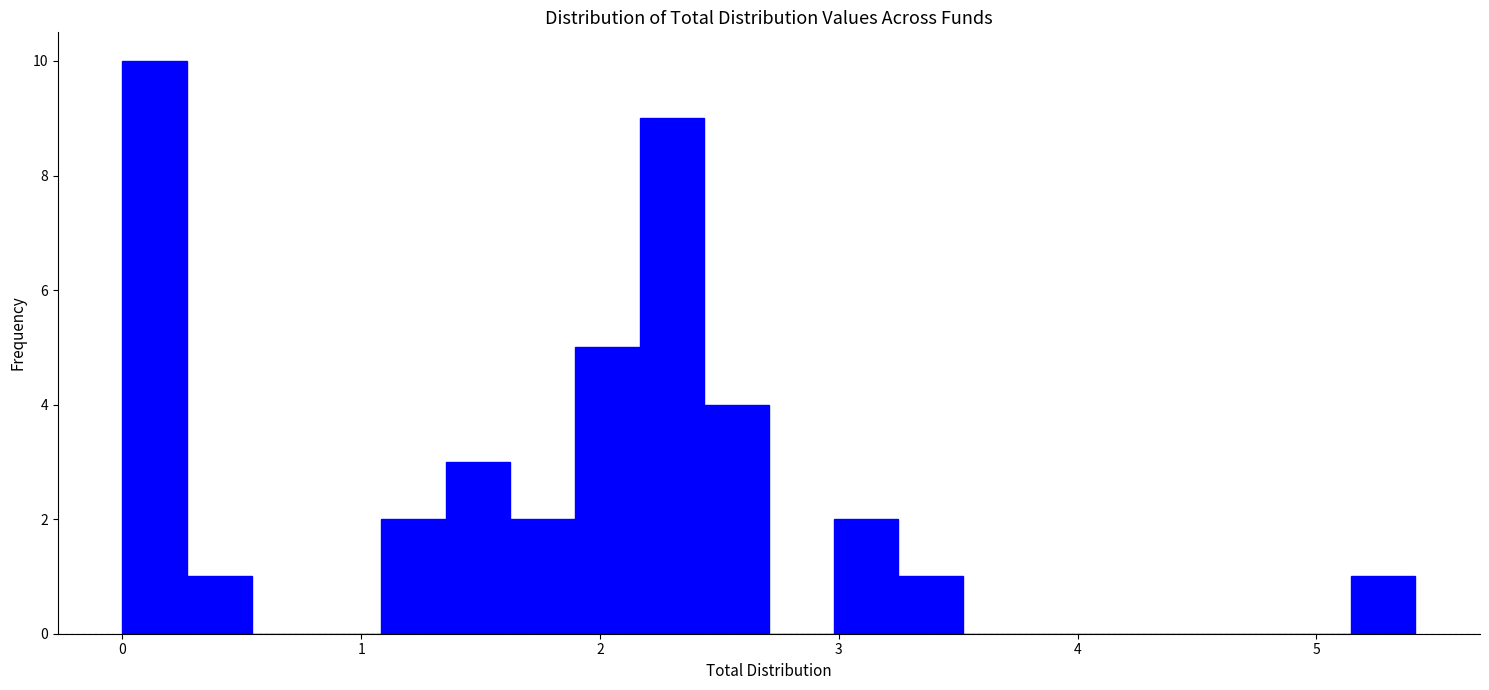

Read against the x-axis, roughly where is the centre of the tallest bar?

0.1